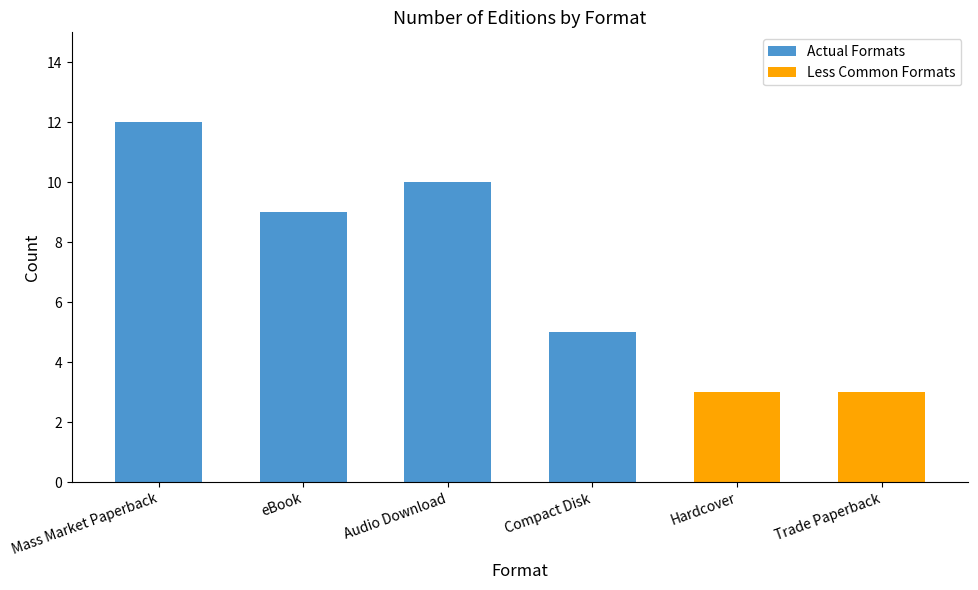

What is the change in value from Mass Market Paperback to Audio Download?

-2